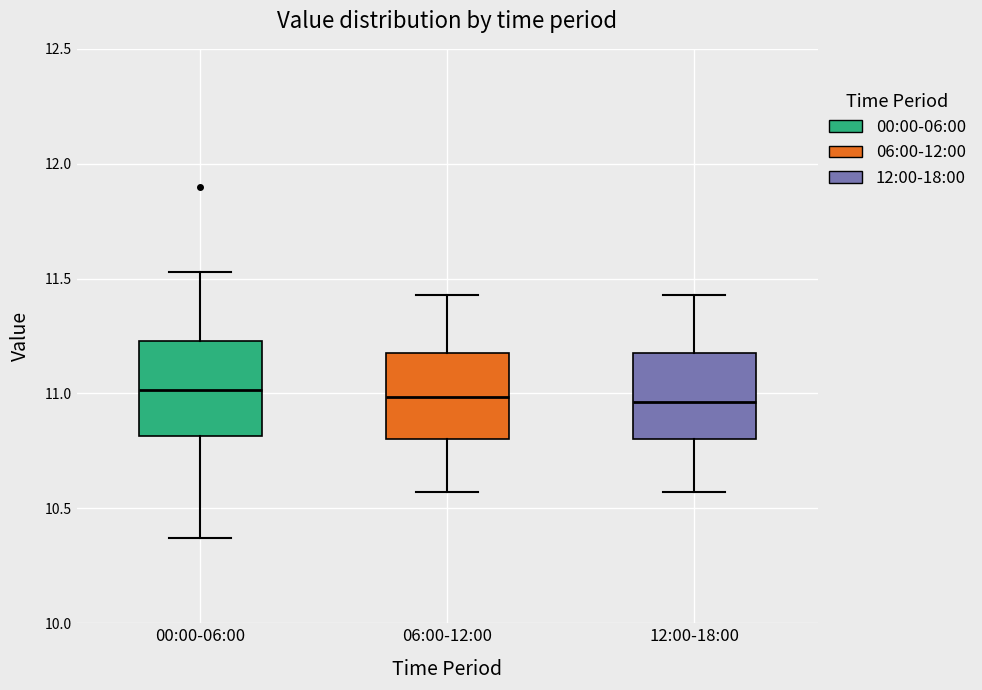

Where does the median line of the box for 00:00-06:00 sit on the y-axis? The values are not printed on the chart, so give them approximately, as read against the axis.

11.00